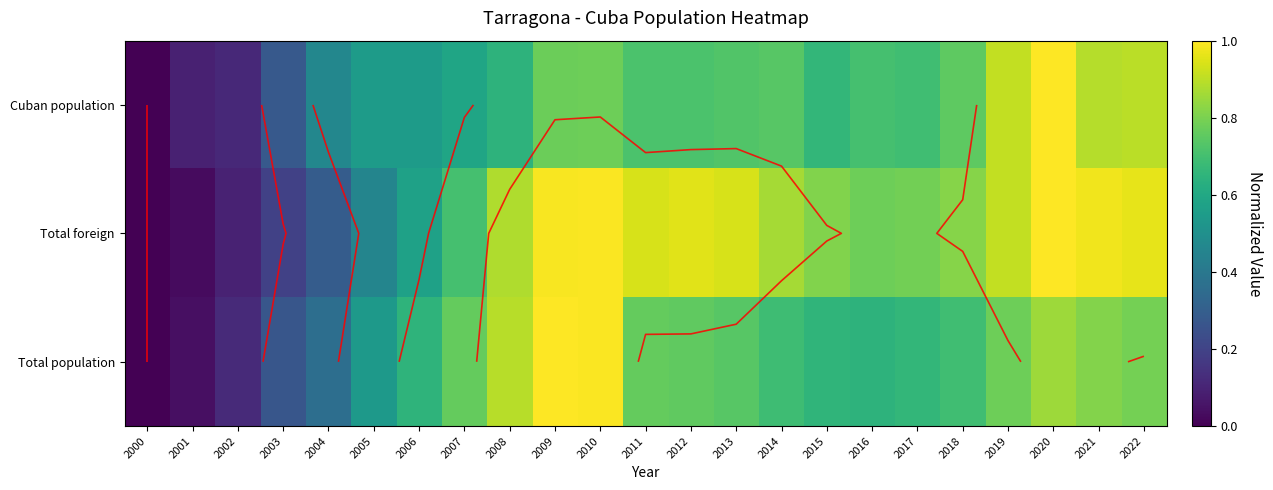

Between 2003 and 2020, which series saw the biggest shift?

Total foreign